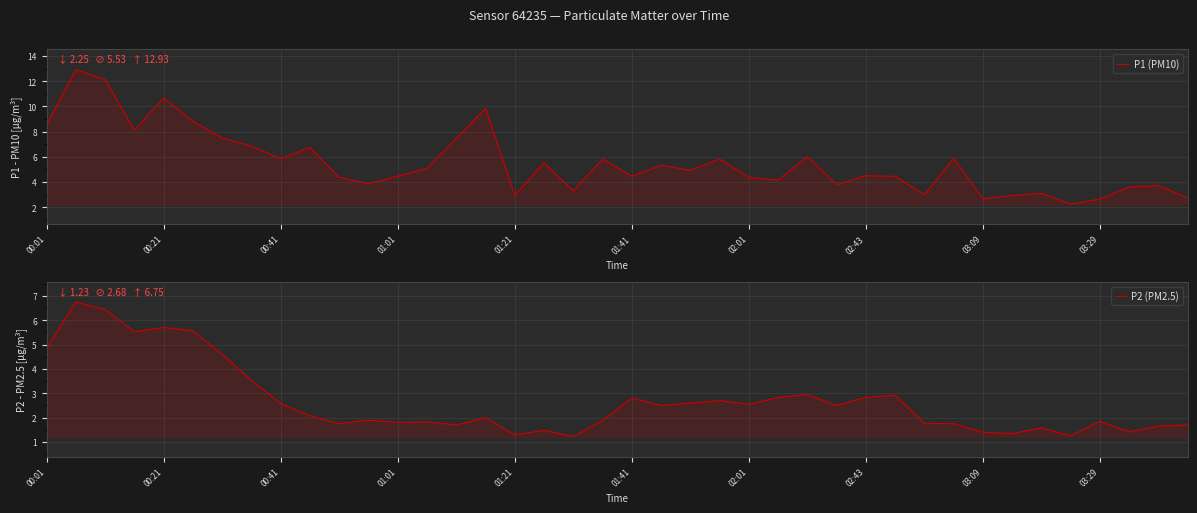

At how many categories does at least one series exceed 2?

40